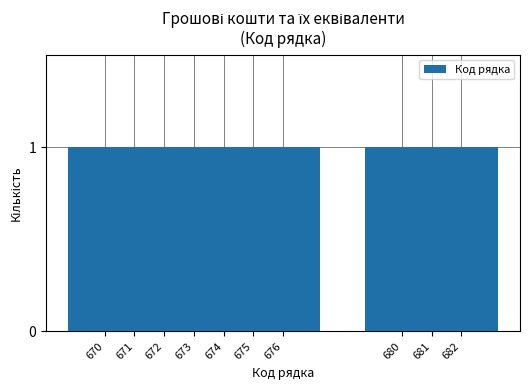

List the labels in order of value, largest first.

682, 681, 680, 676, 675, 674, 673, 672, 671, 670